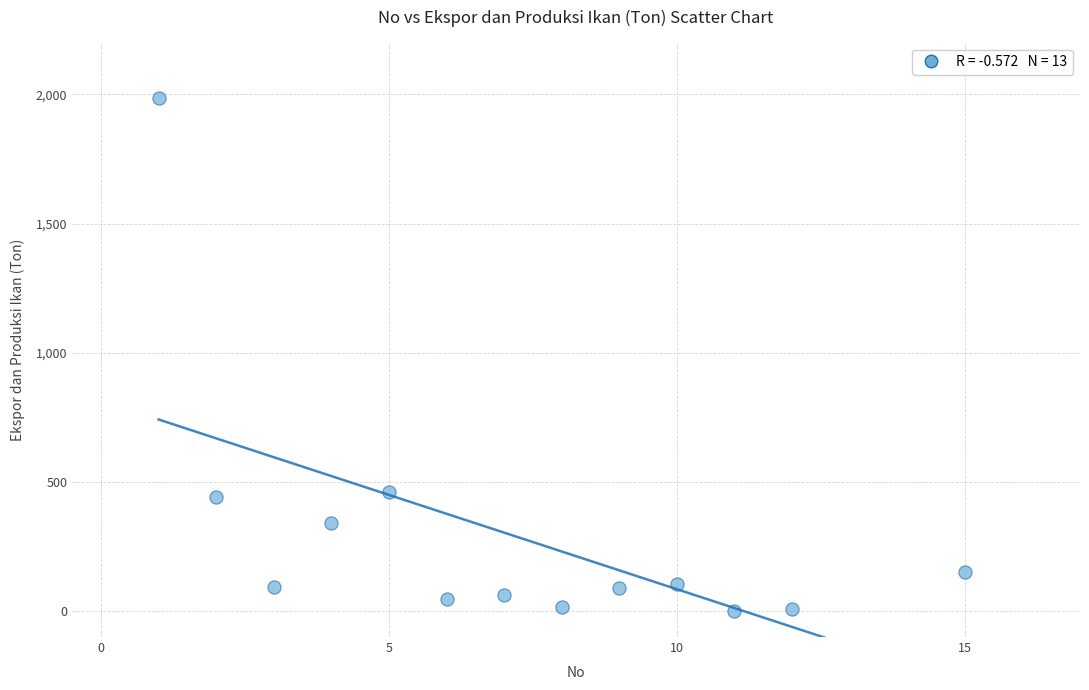

What is the range of X values (max minus min)?

14